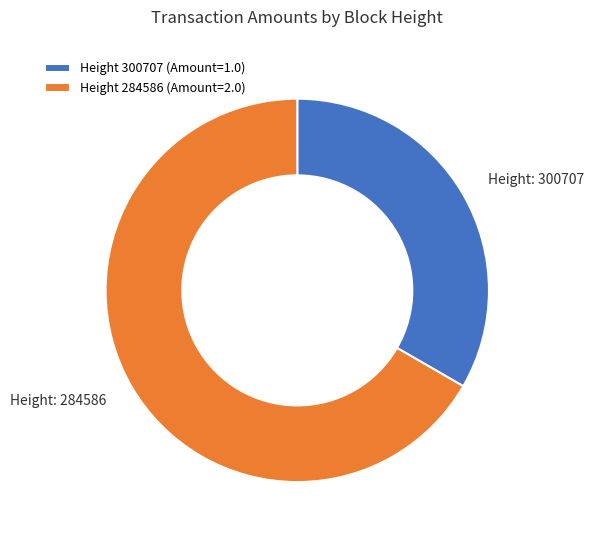

Is it true that Height 284586 (Amount=2.0) is 67% of the pie?

True